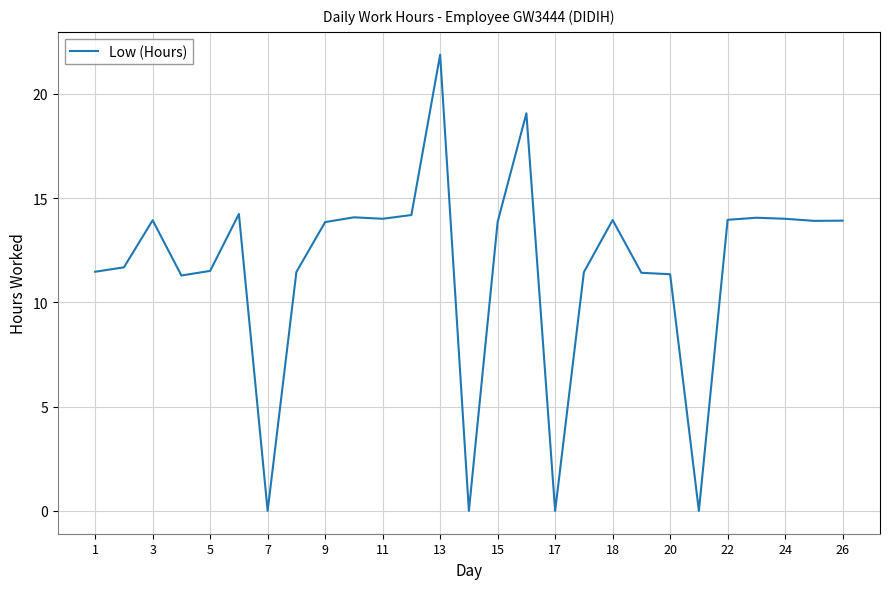

What is the maximum value shown in the chart?

21.9